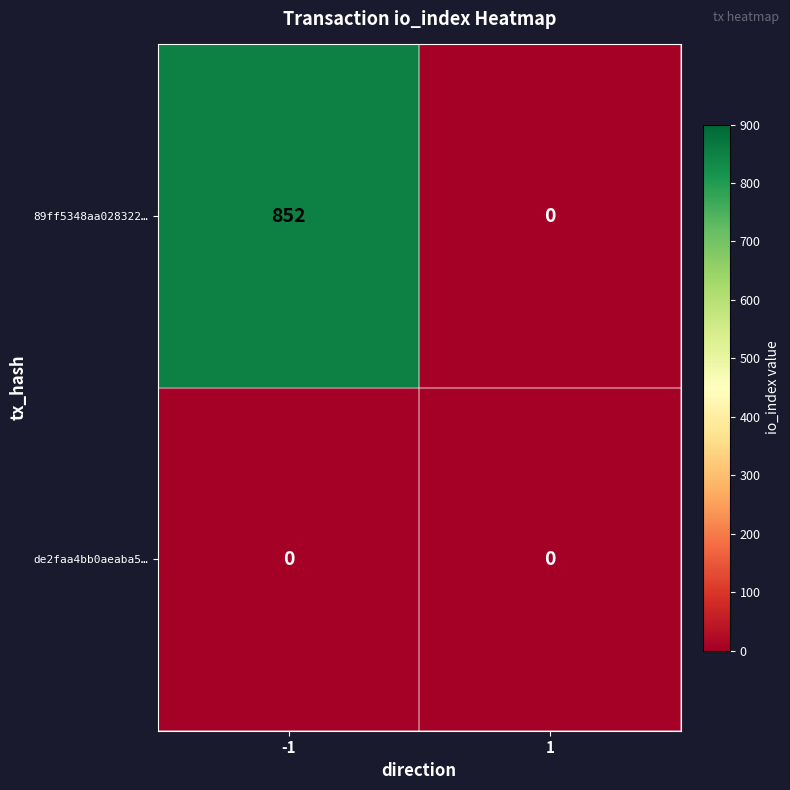

What is the total value across all series at -1?

852